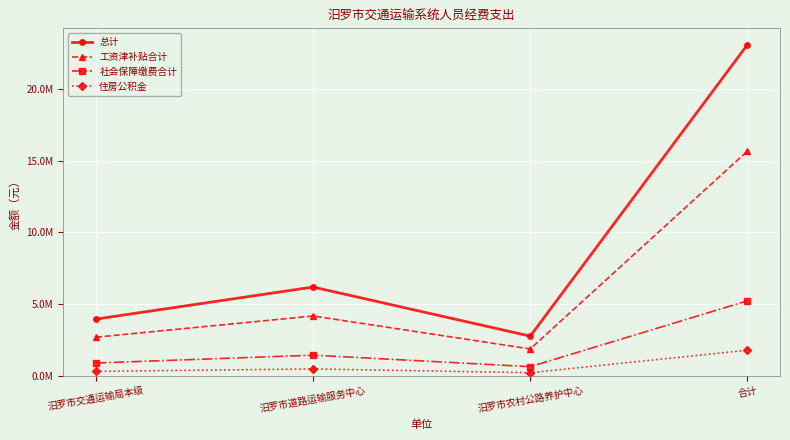

At which category is the sum across all series the highest?

合计